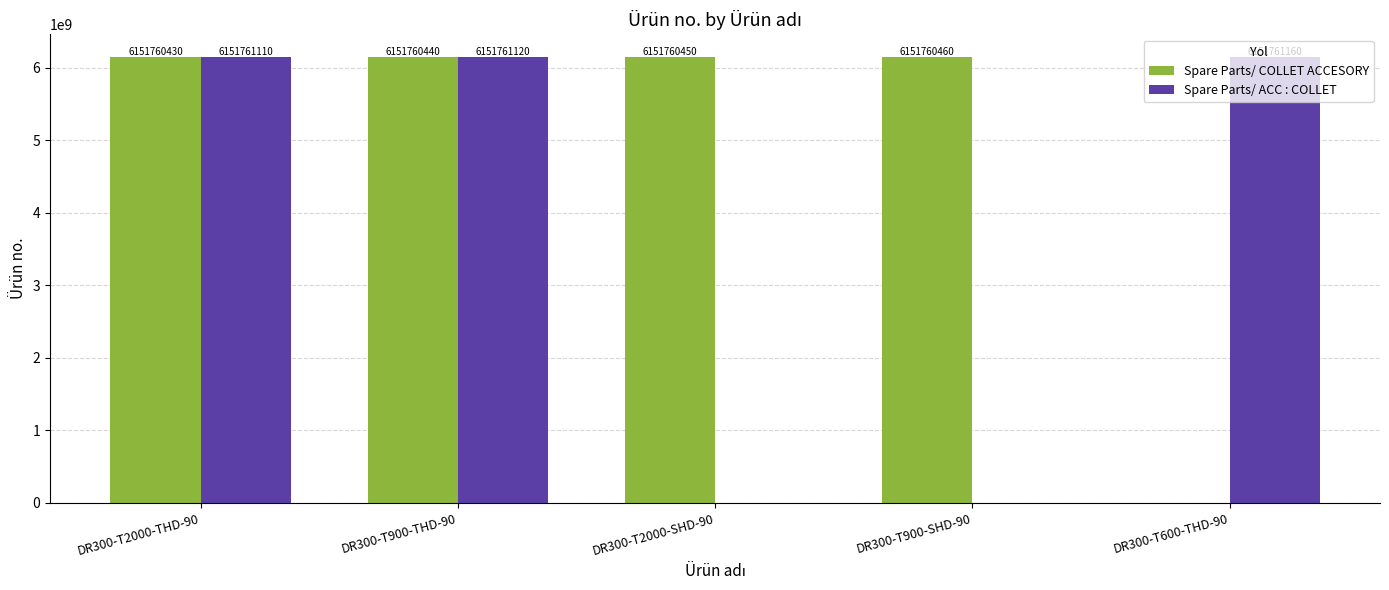

What is the sum of all Spare Parts/ COLLET ACCESORY values?

24607041780